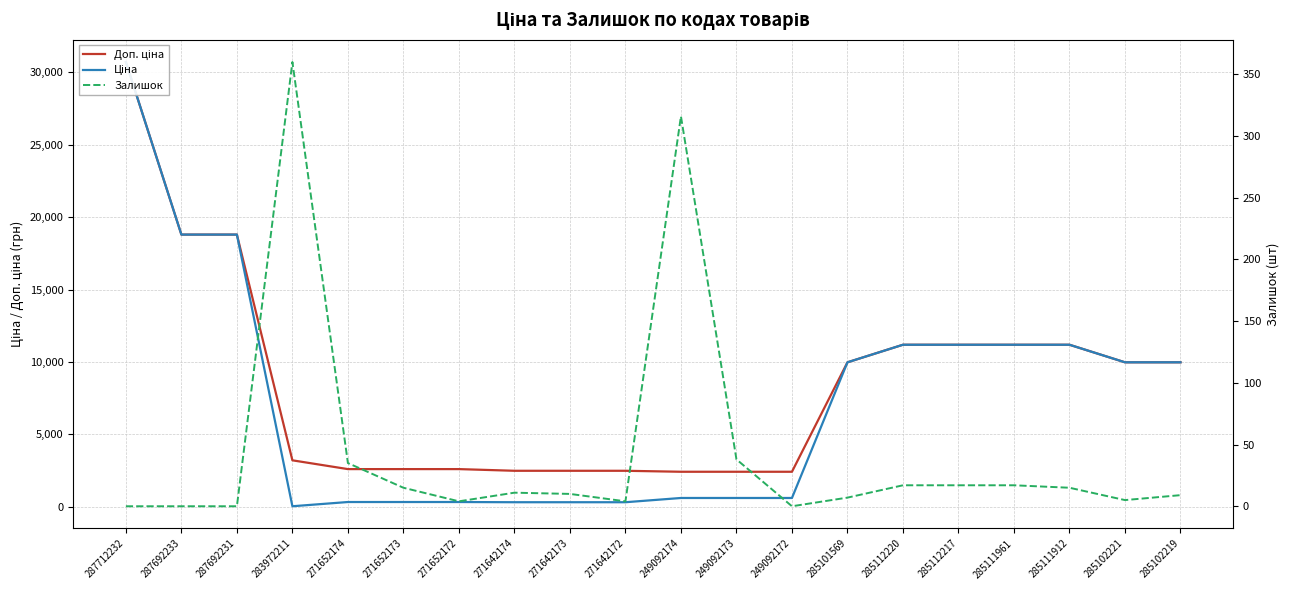

In Залишок, how many points are lower than both neighbors (excluding endpoints)?

4